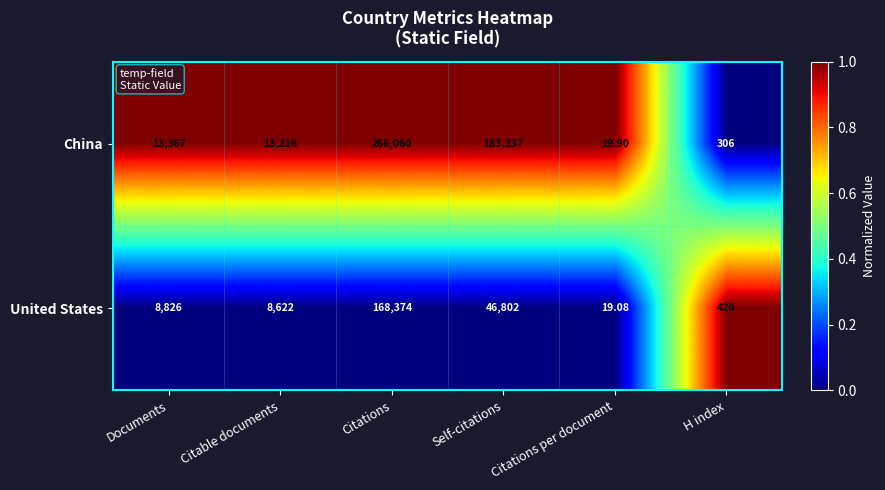

Where is United States nearest to the value 84196?

Self-citations